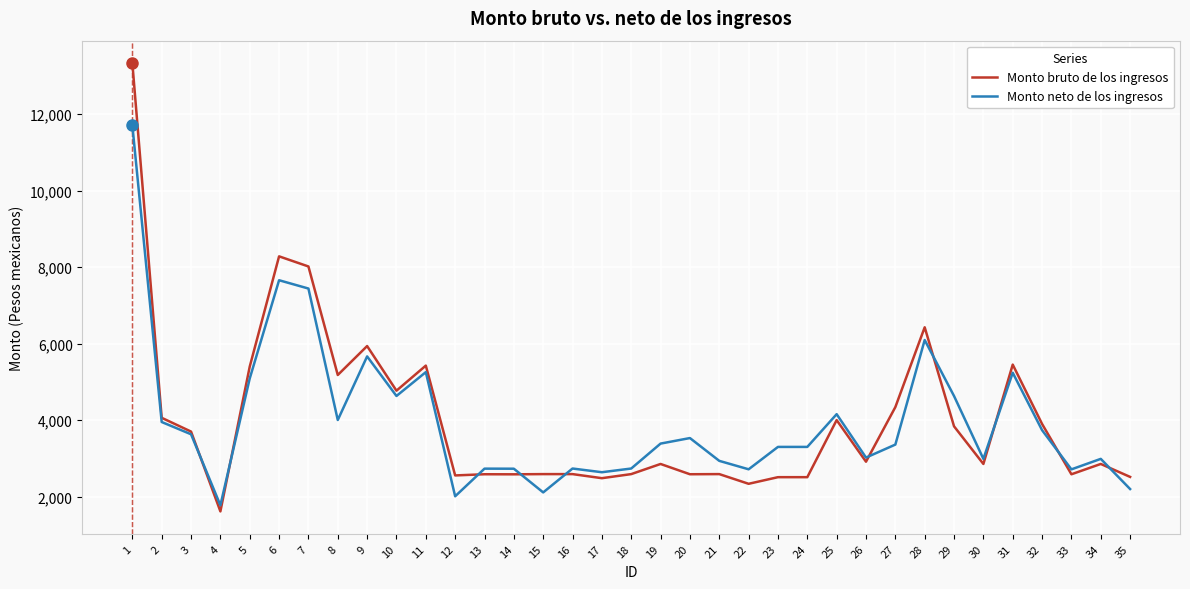

What is the spread (max minus min) of values at 34?

133.2